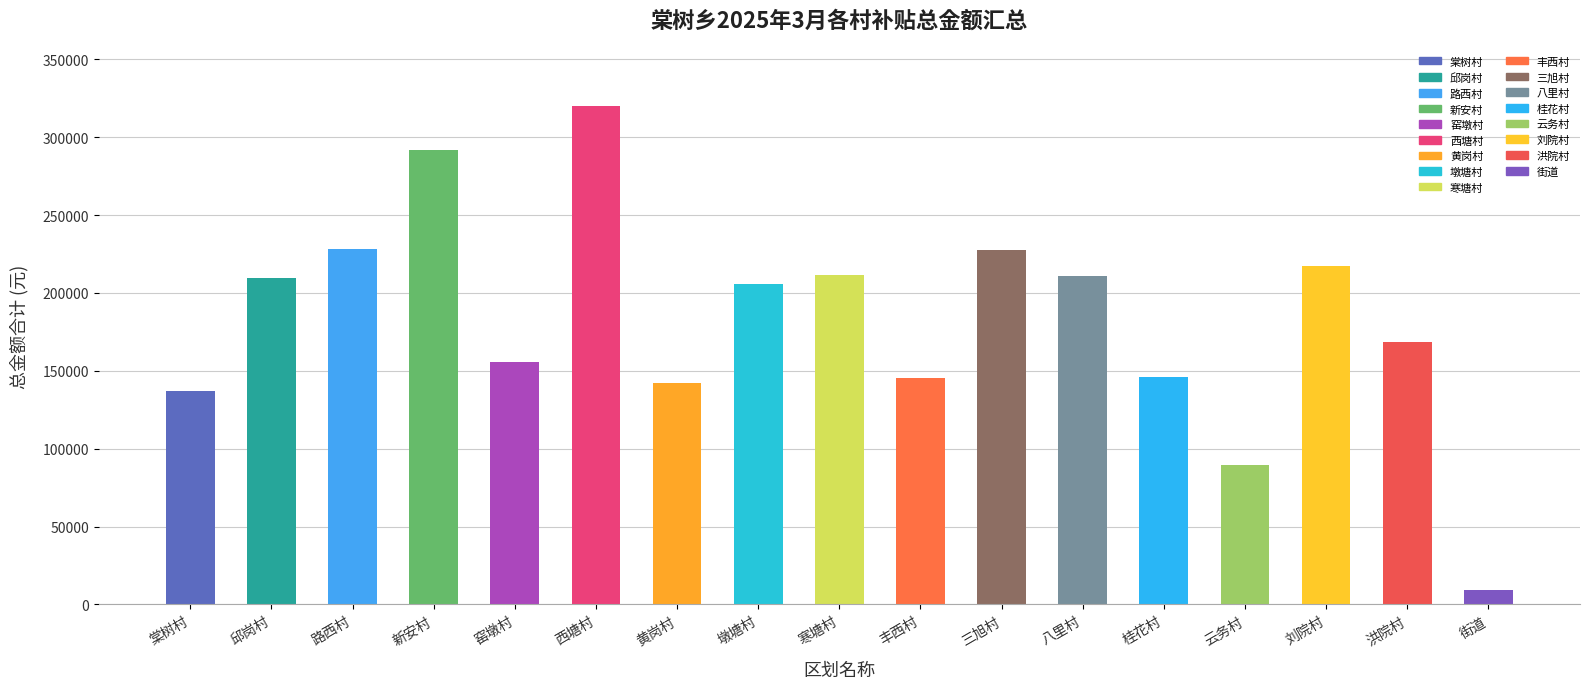

What is the label of the 10th bar from the right?

墩塘村